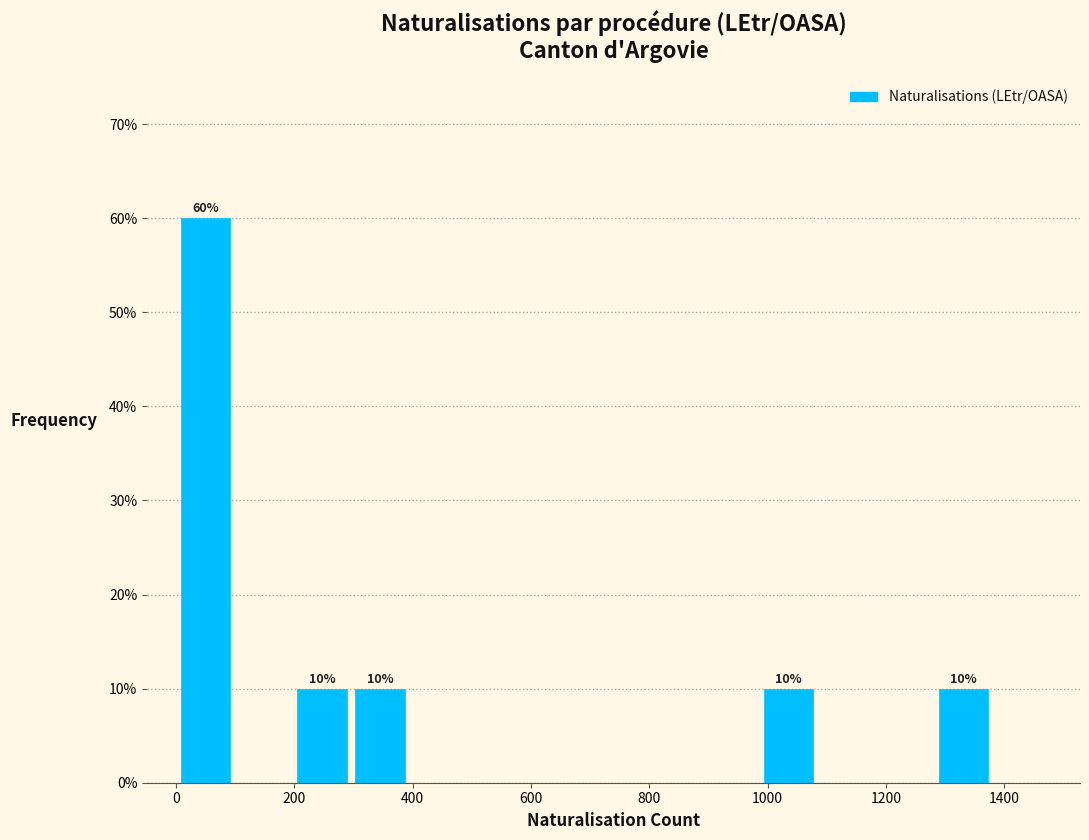

Over which range of the x-axis is the bar tallest?

0 to 100